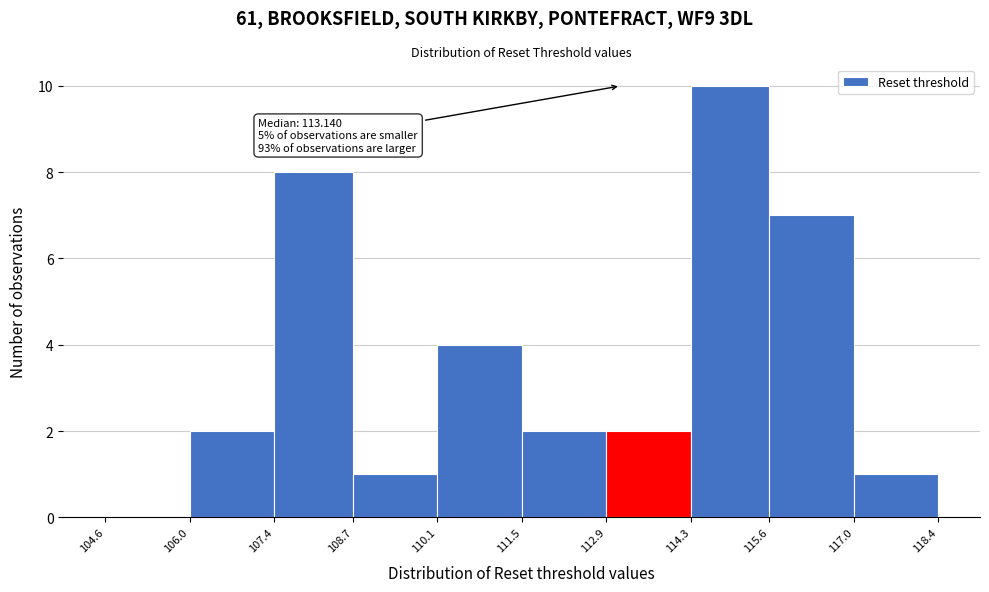

Over which range of the x-axis is the bar tallest?

114.3 to 115.6